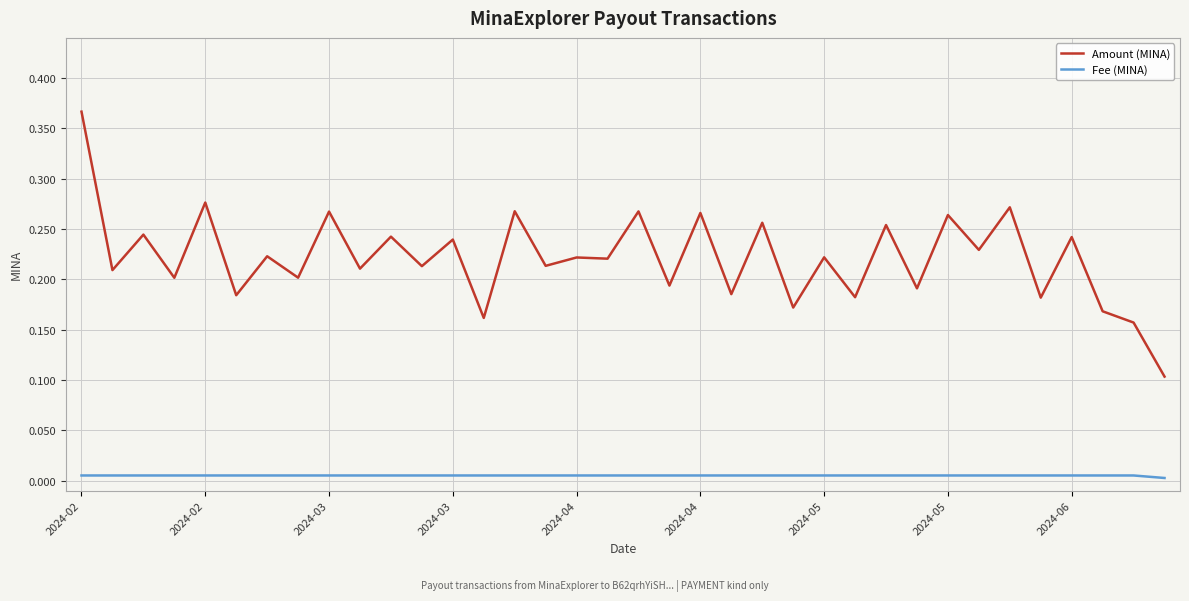

List the series in order of their overall mean, highest first.

Amount (MINA), Fee (MINA)